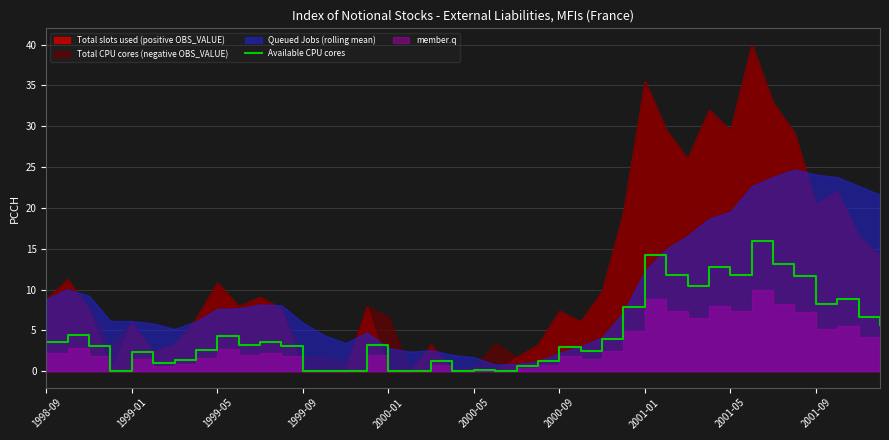

What is the maximum value for Available CPU cores?

16.0